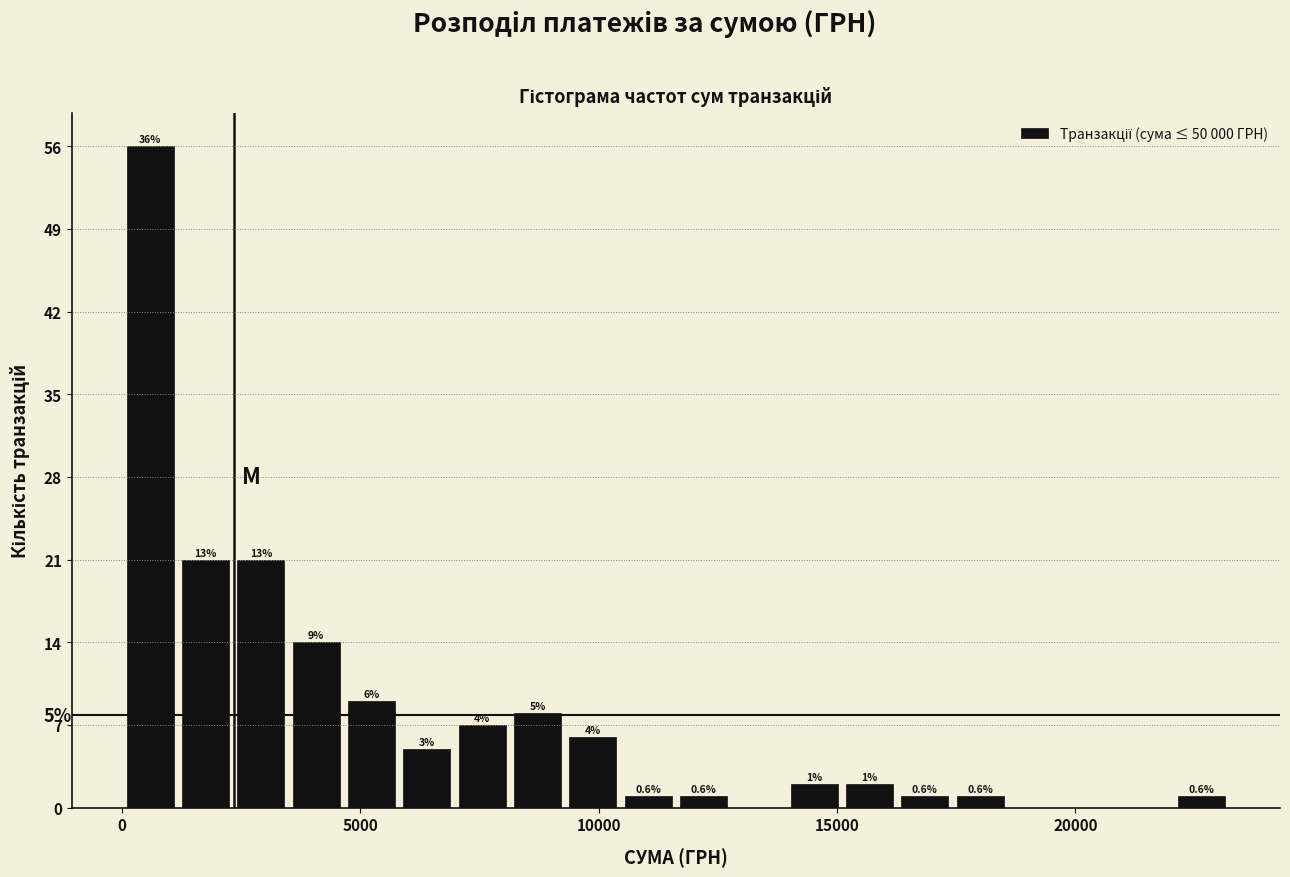

Around what value on the x-axis is the tallest bar? Give the approximate position of its centre, as read against the axis.

500